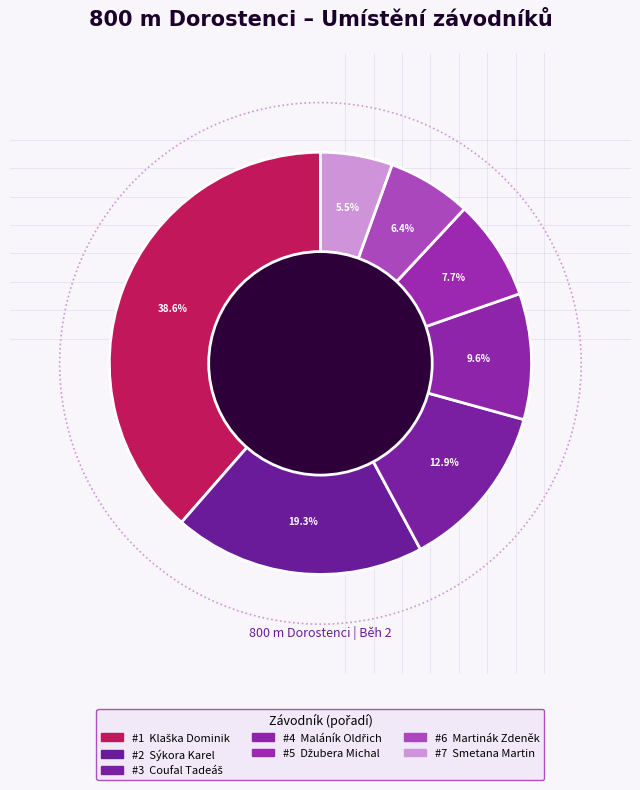

Does Maláník Oldřich account for over 50% of the chart?

No